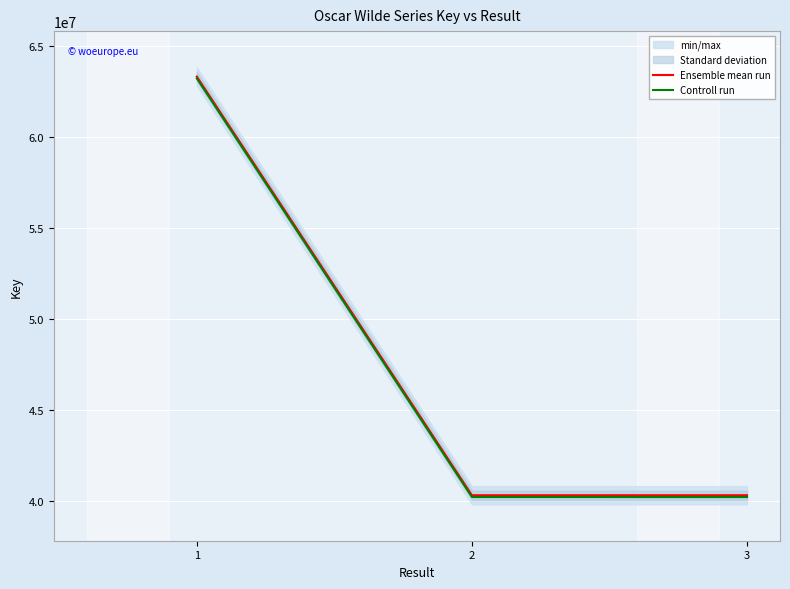

What is the maximum value for Controll run?

63223920